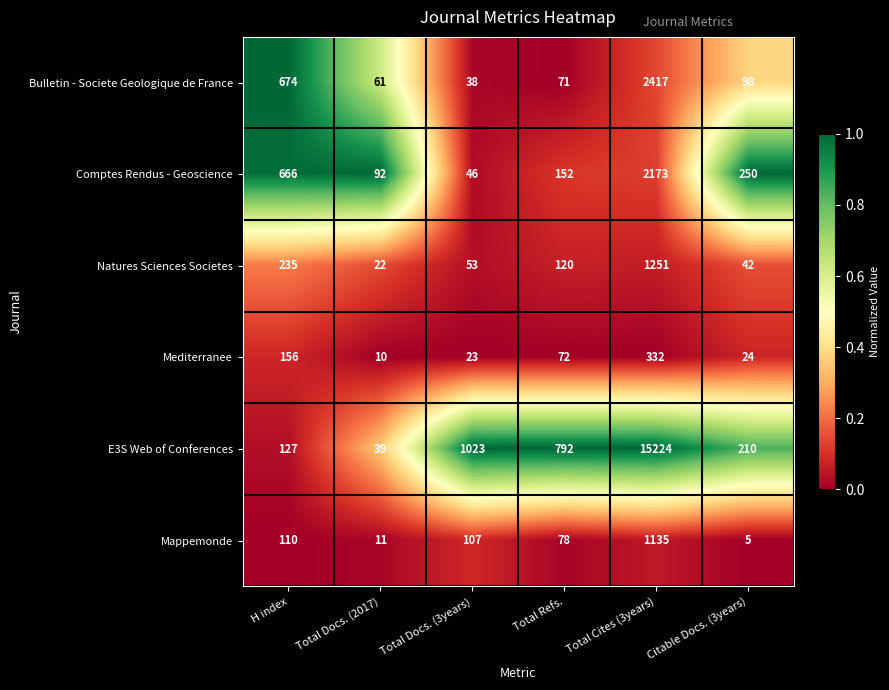

What is the approximate value of Comptes Rendus - Geoscience at Total Docs. (2017), to the nearest 100?

100